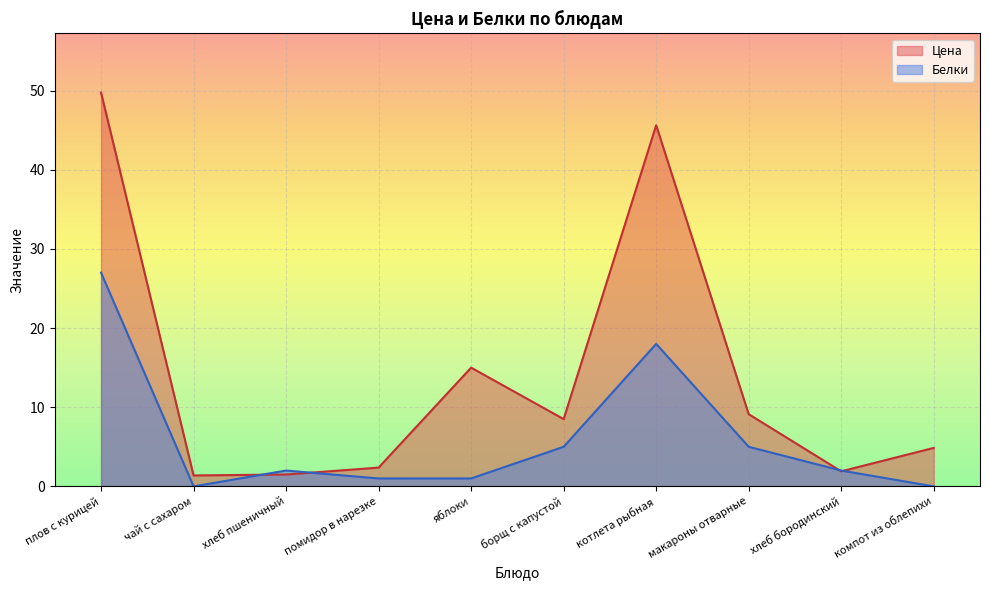

What is the greatest value displayed?

49.8